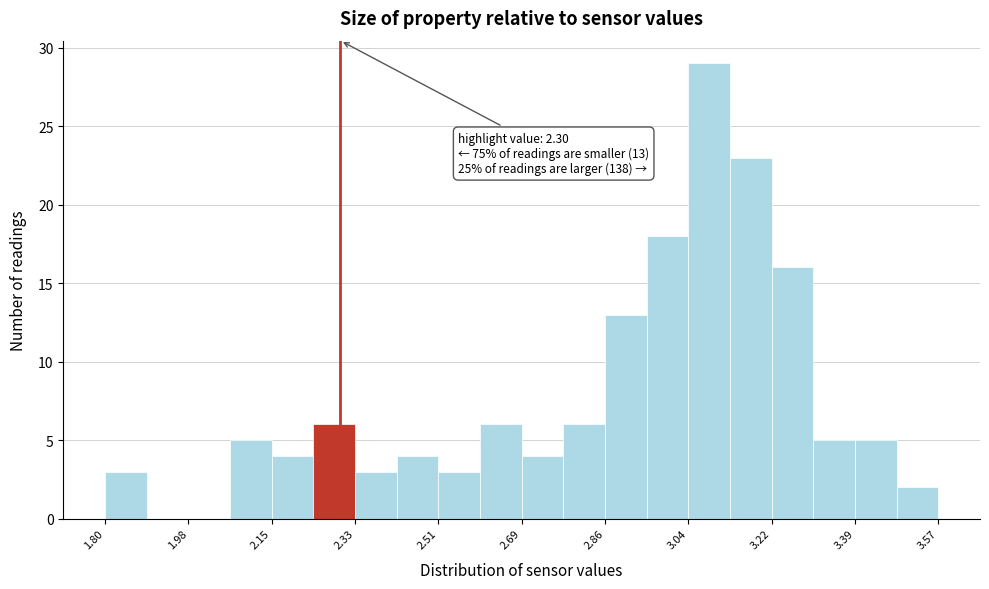

Over which range of the x-axis is the bar tallest?

3.04 to 3.12